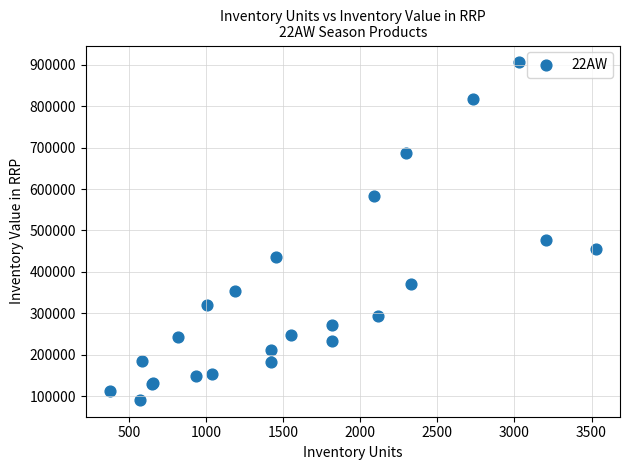

What Y value in the scatter plot is closest to 498389?

477098